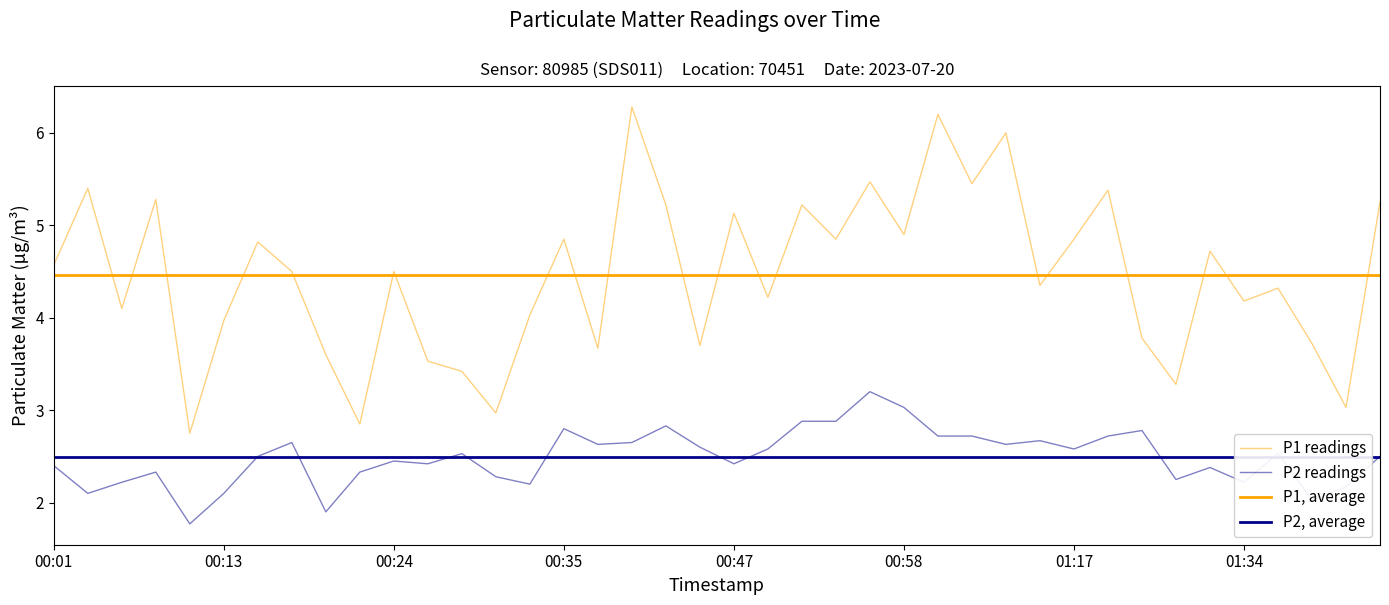

At how many categories does at least one series exceed 4?

27